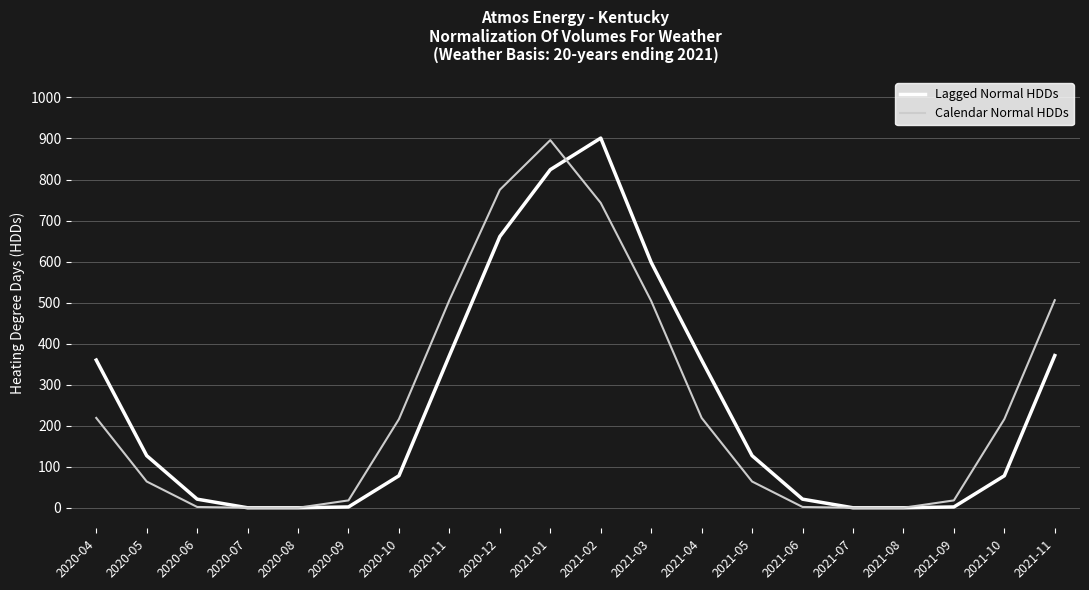

Which series changed the most between 2020-08 and 2021-01?

Calendar Normal HDDs